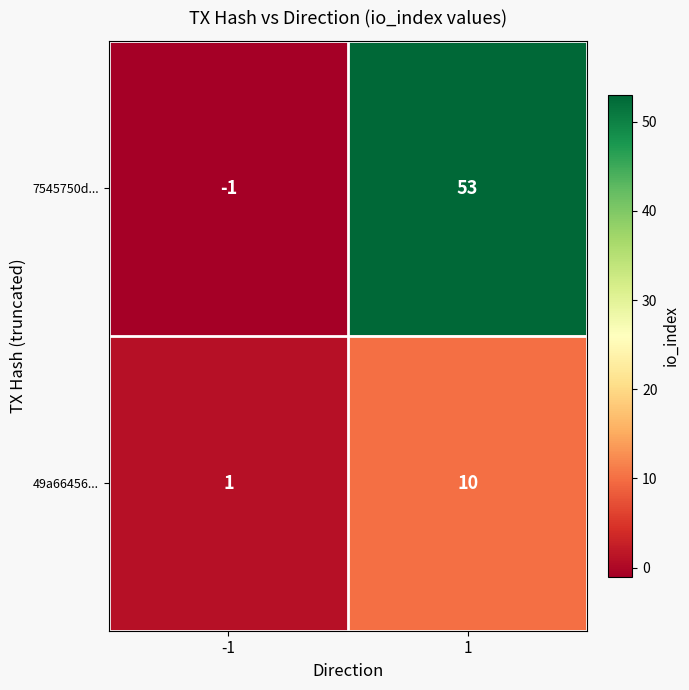

Which series has the largest range (max minus min)?

7545750d...